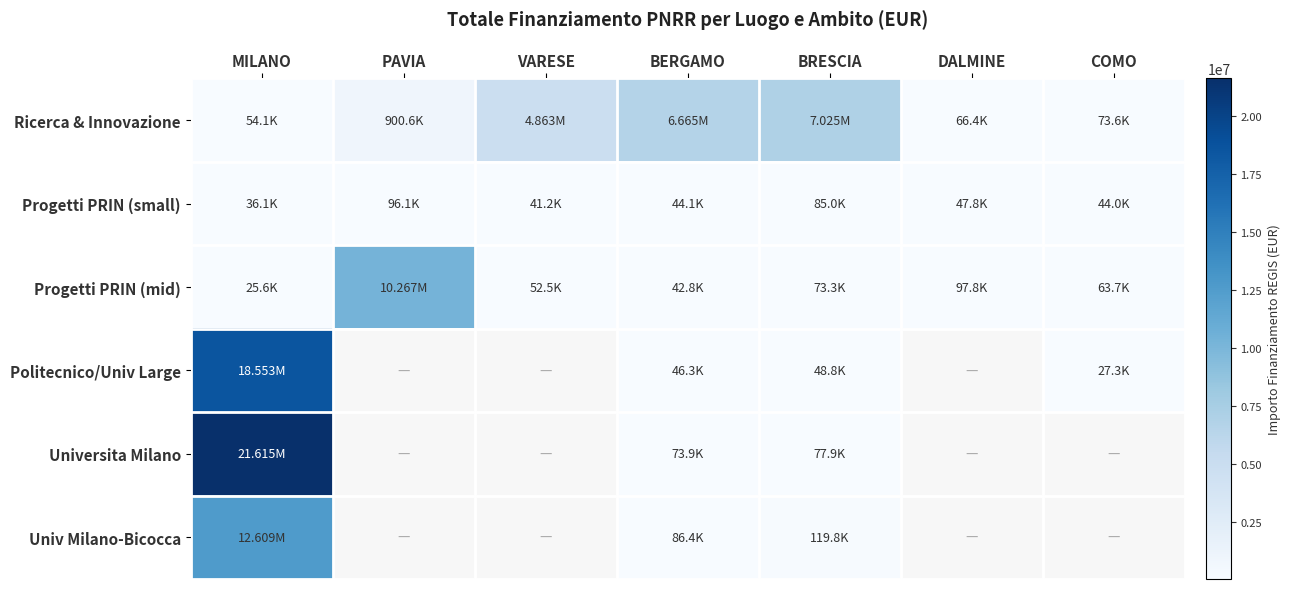

At which label does Progetti PRIN (mid) first exceed 63747?

PAVIA